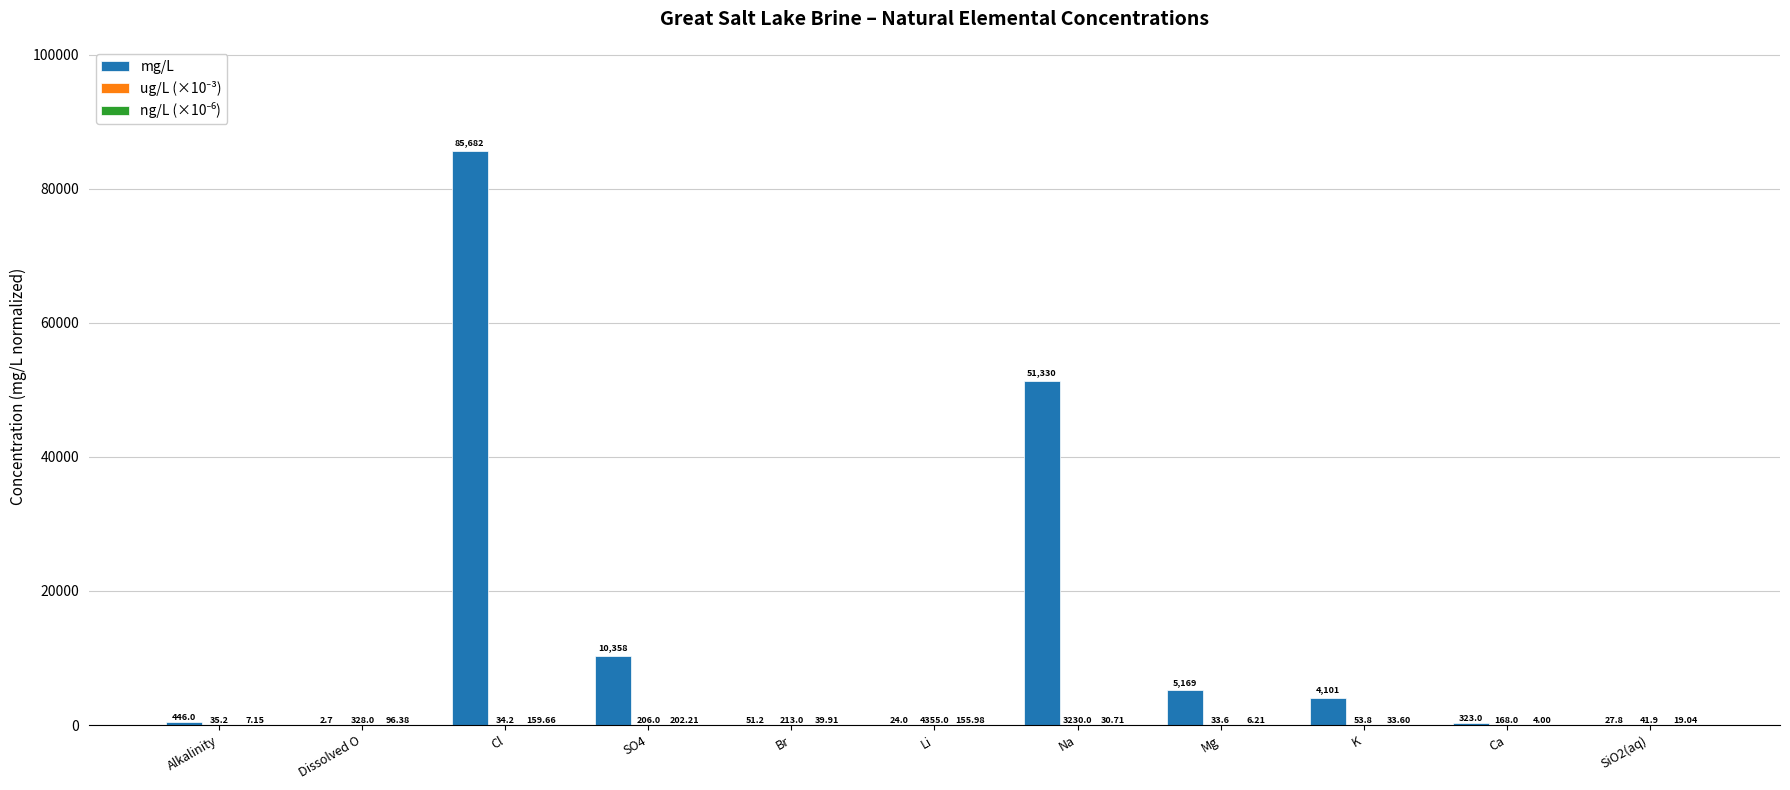

How many groups of bars are there?

11